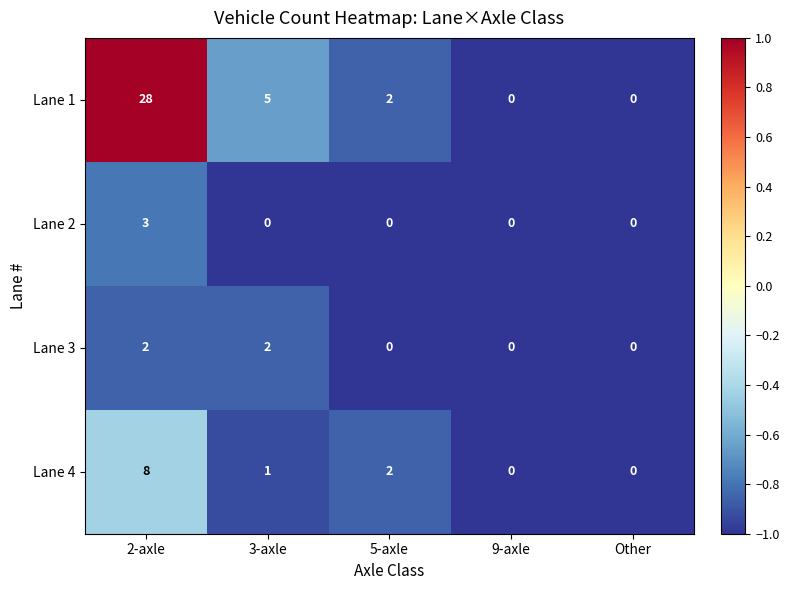

How many values in the Lane 2 series exceed 0?

1